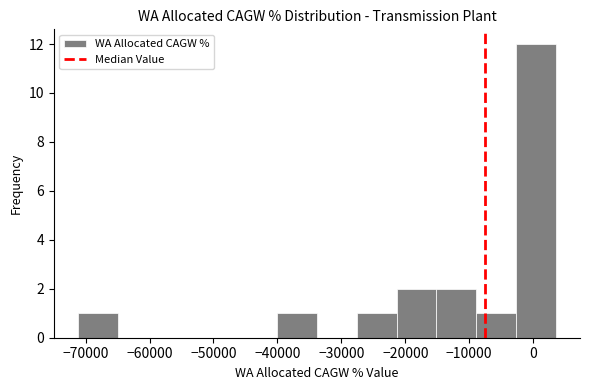

Which range on the x-axis has the tallest bar?

-3000 to 4000